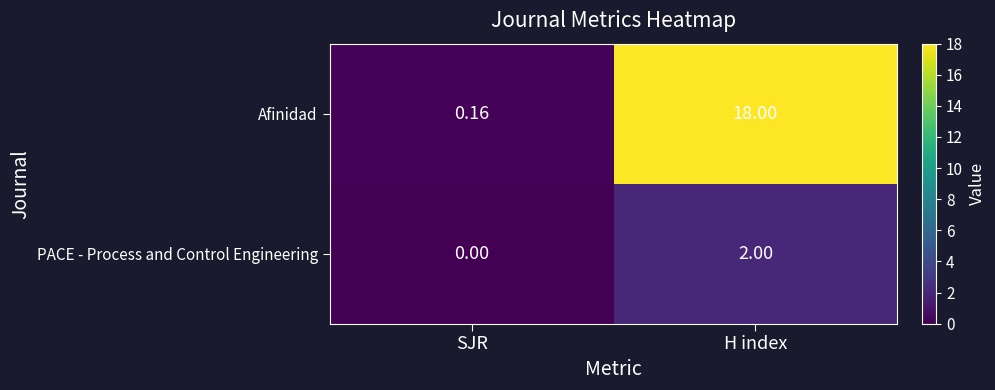

What is the spread (max minus min) of values at H index?

16.0